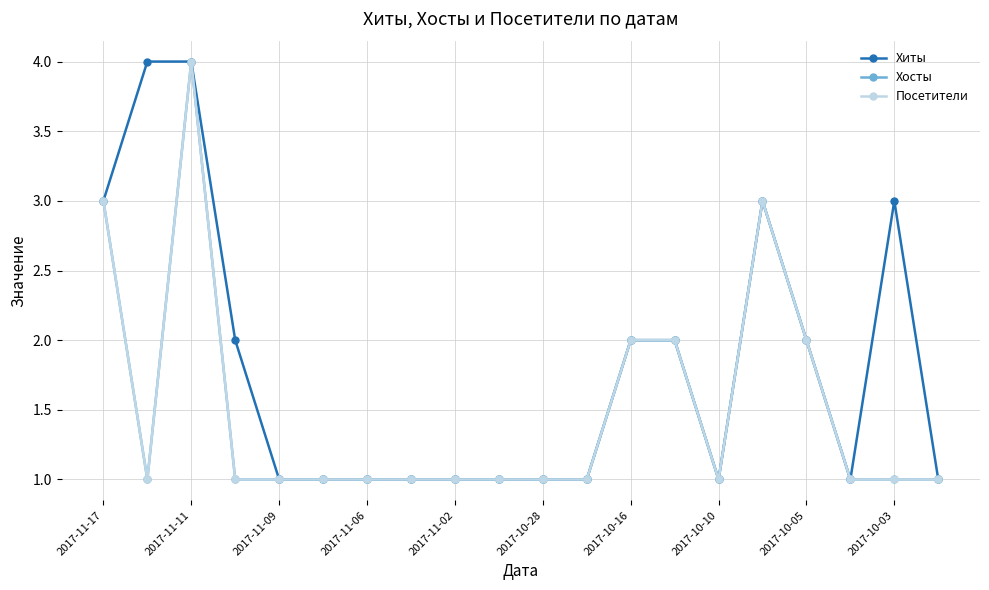

True or false: Хиты and Хосты cross at least once.

False